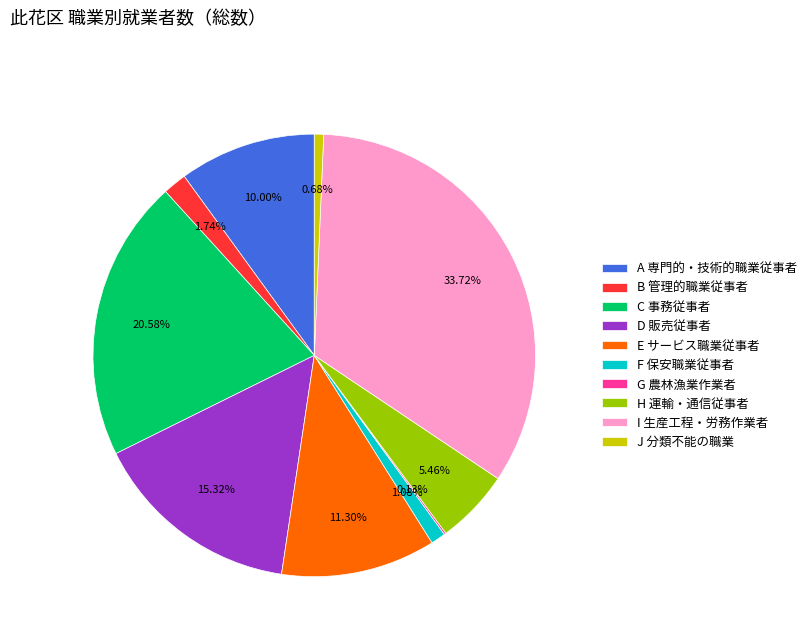

Does any single category account for the majority?

No